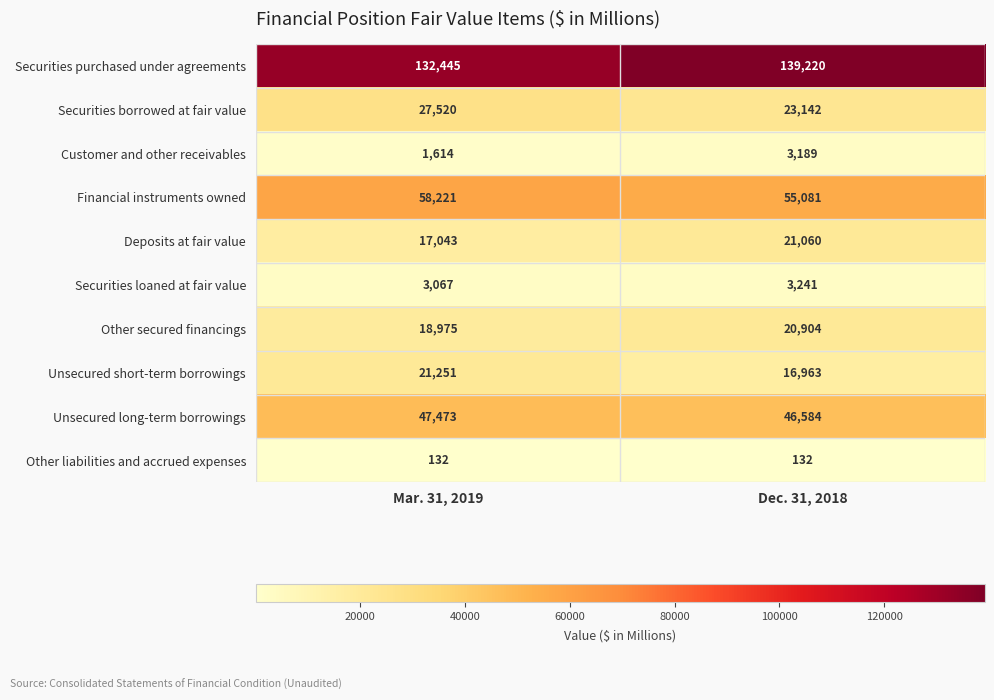

How many series are shown in this chart?

10